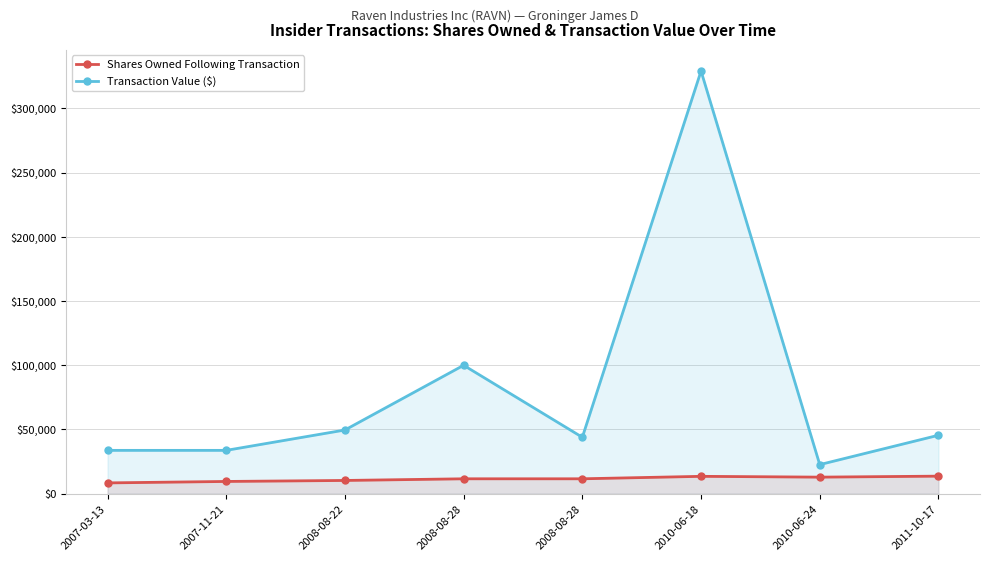

What are all the series names shown in the legend?

Shares Owned Following Transaction, Transaction Value ($)